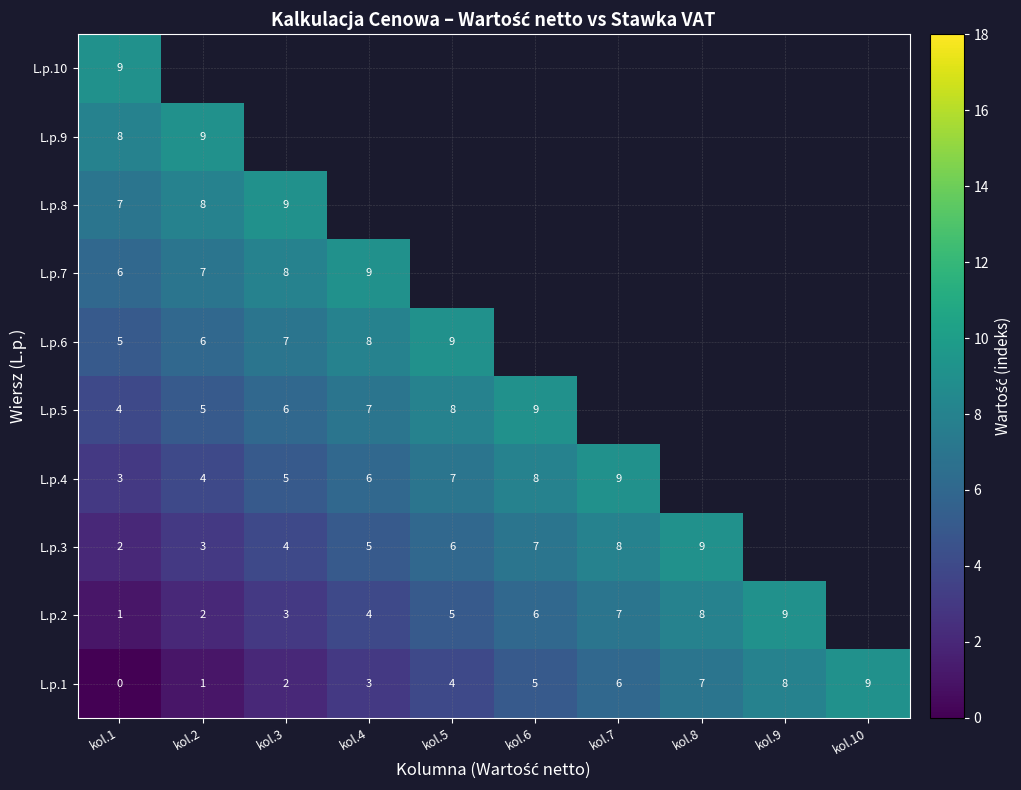

At which label does L.p.1 reach its peak?

kol.10